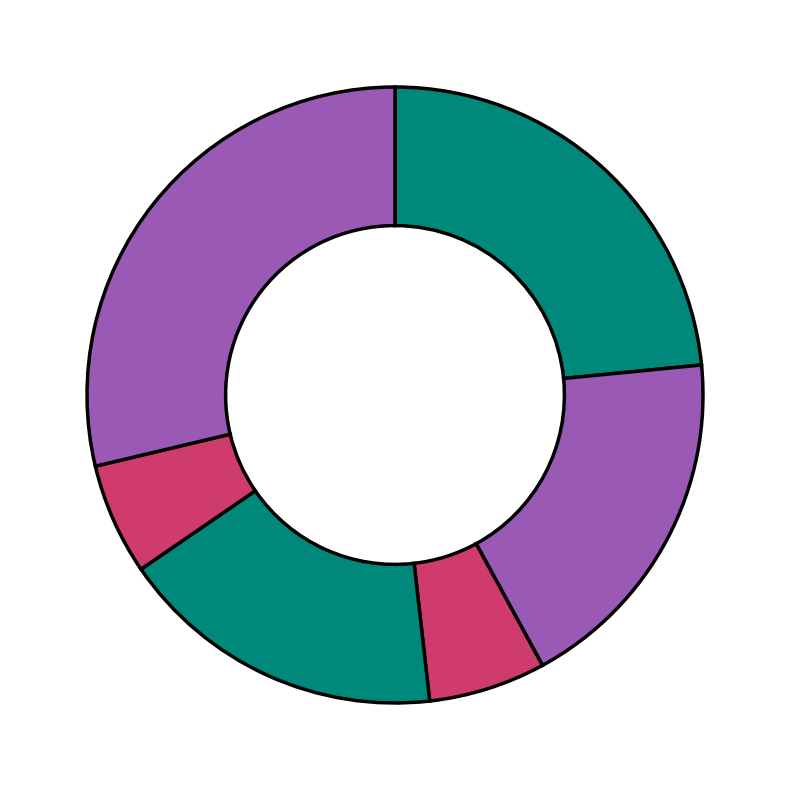

How many slices are in this pie chart?

6